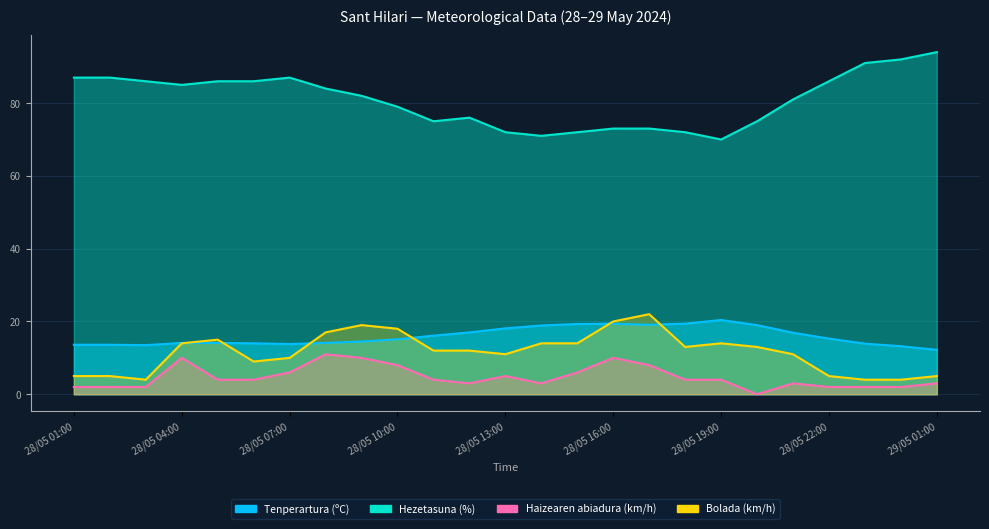

The value of Haizearen abiadura (km/h) at 28/05 13:00 is 8.1. True or false?

False